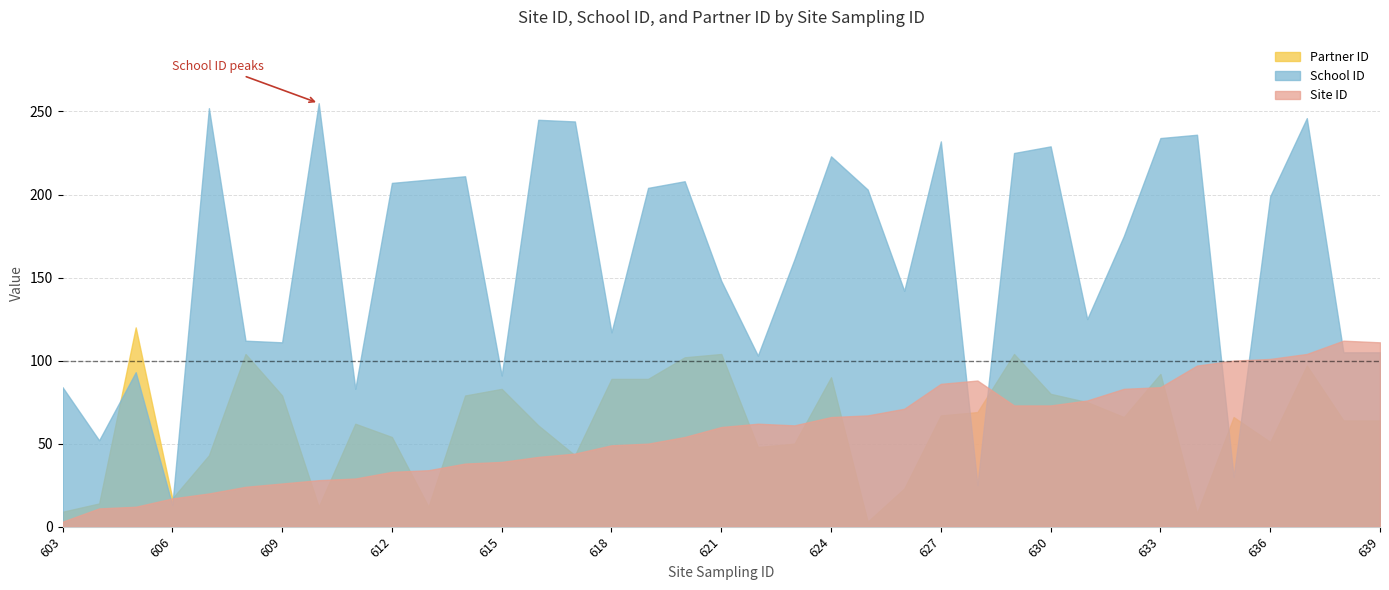

True or false: Partner ID has more than 1 interior local peaks.

True